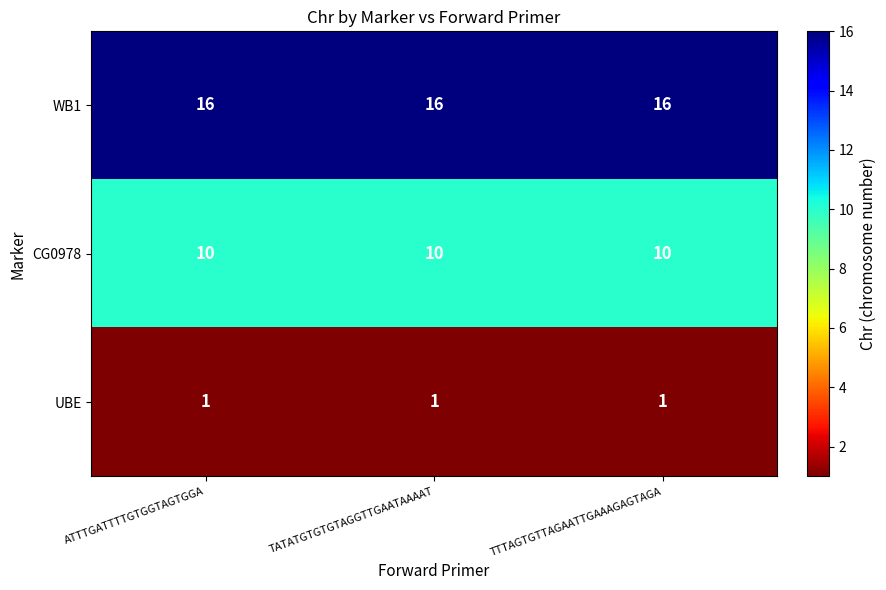

What value does the WB1 series have at TATATGTGTGTAGGTTGAATAAAAT?

16